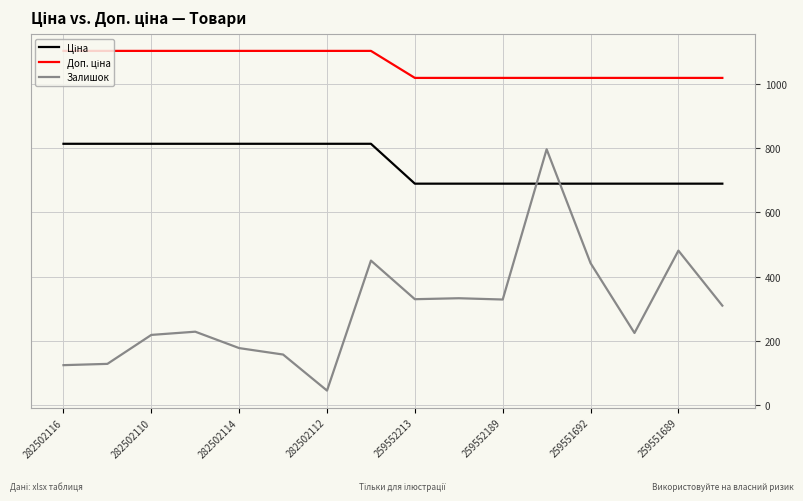

What is the highest value of the Залишок series?

796.0